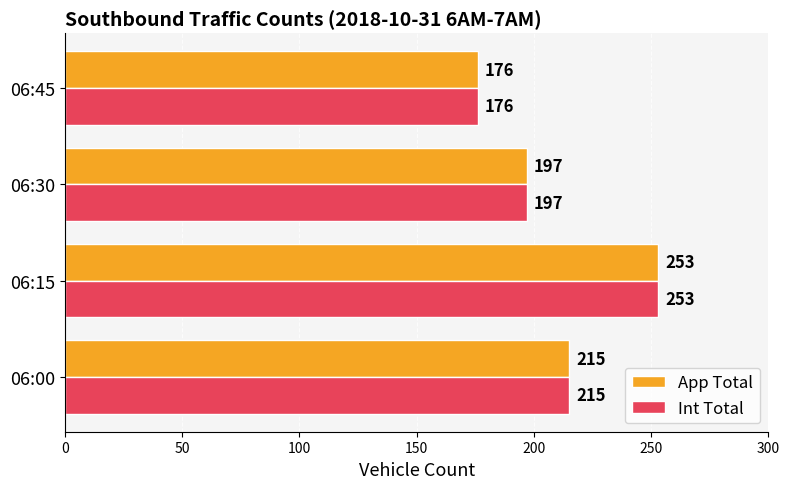

True or false: App Total has a value of 176 at 06:45.

True